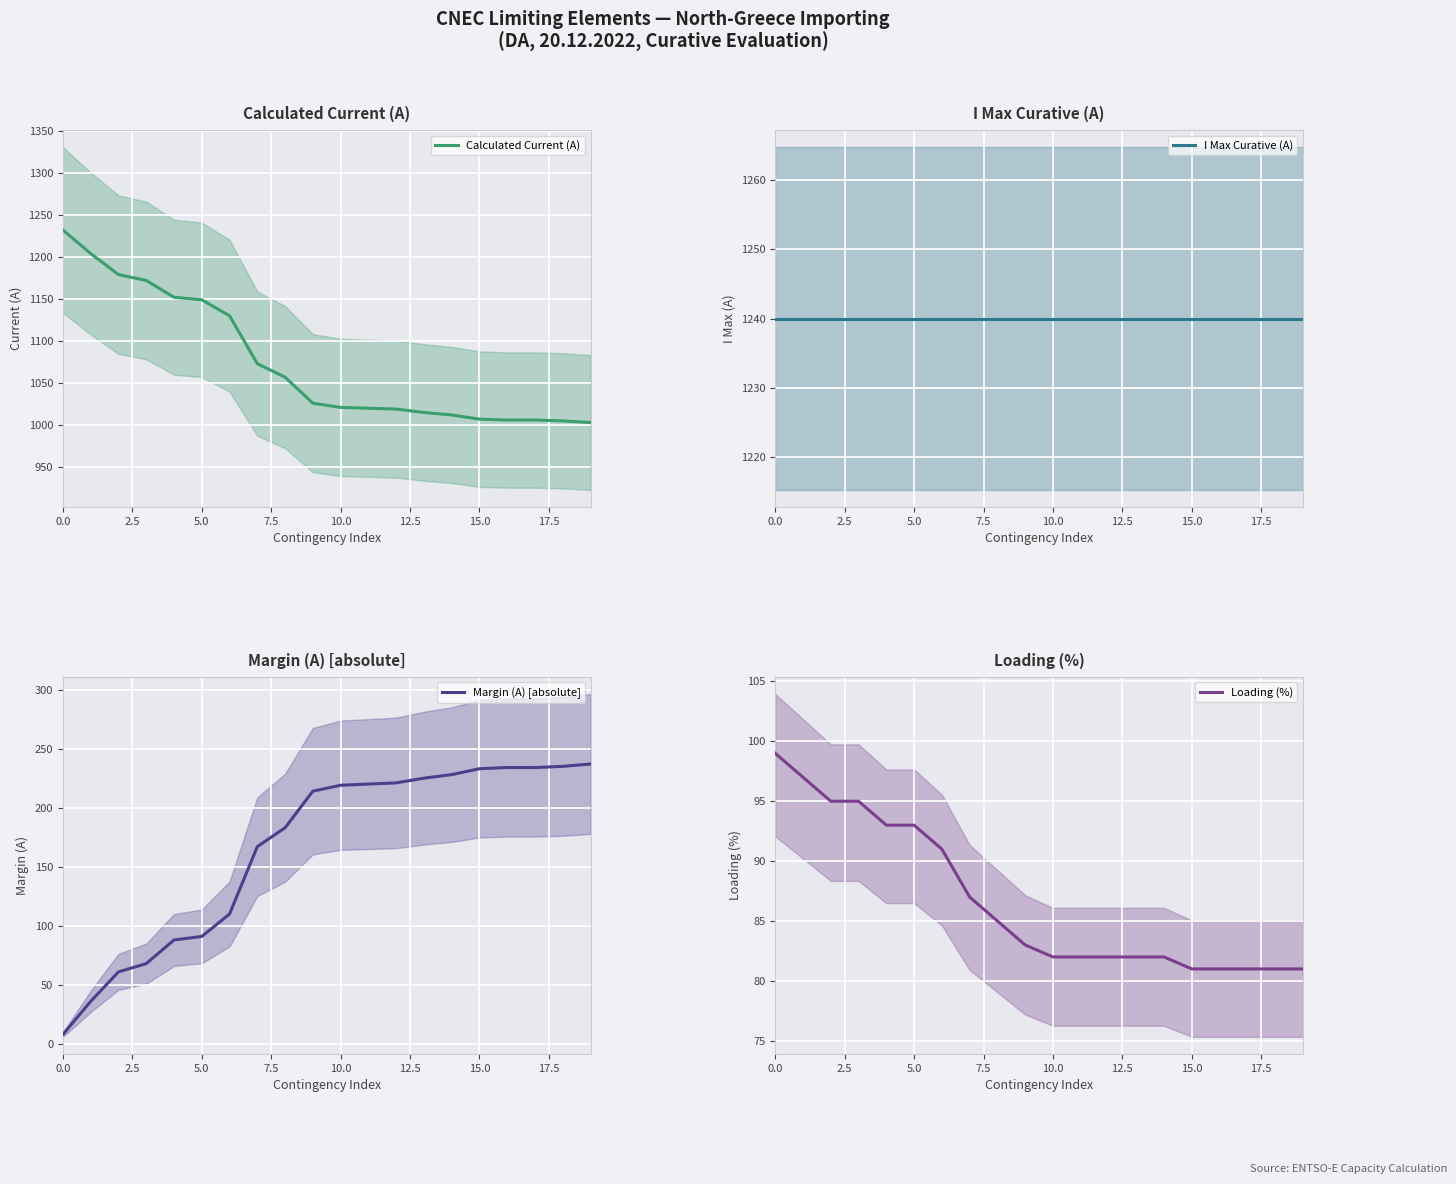

What is the highest value of the Calculated Current (A) series?

1232